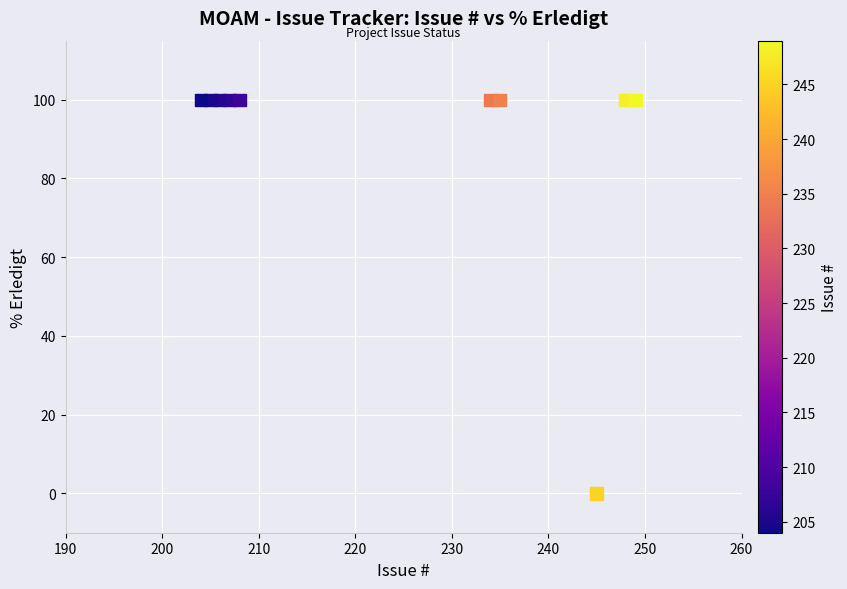

What is the range of Y values (max minus min)?

100